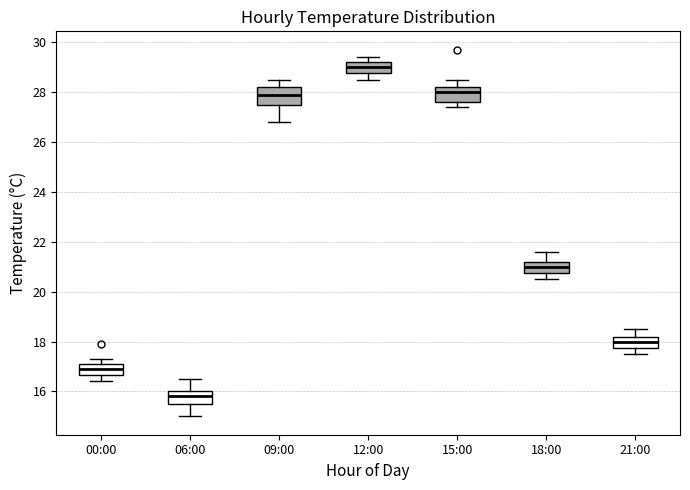

Reading left to right, transcribe this box plot: for each box, give where its median line is, the range the box spans, and where its two whiskers end, as read against the y-axis. The values are not printed on the chart, so give them approximately, as read against the axis.

00:00: median 17.0, box 16.6 to 17.2, whiskers 16.4 to 17.4
06:00: median 15.8, box 15.6 to 16.0, whiskers 15.0 to 16.6
09:00: median 28.0, box 27.6 to 28.2, whiskers 26.8 to 28.6
12:00: median 29.0, box 28.8 to 29.2, whiskers 28.6 to 29.4
15:00: median 28.0, box 27.6 to 28.2, whiskers 27.4 to 28.6
18:00: median 21.0, box 20.8 to 21.2, whiskers 20.6 to 21.6
21:00: median 18.0, box 17.8 to 18.2, whiskers 17.6 to 18.6